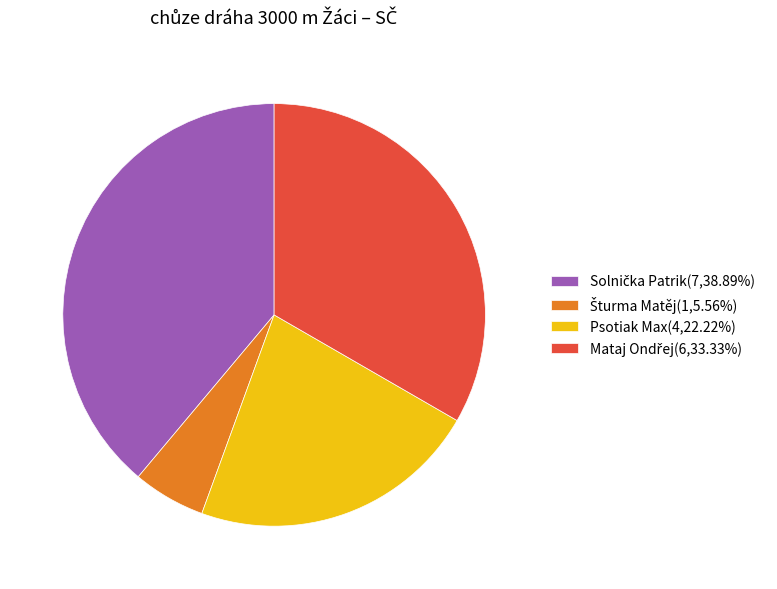

Does any single category account for the majority?

No